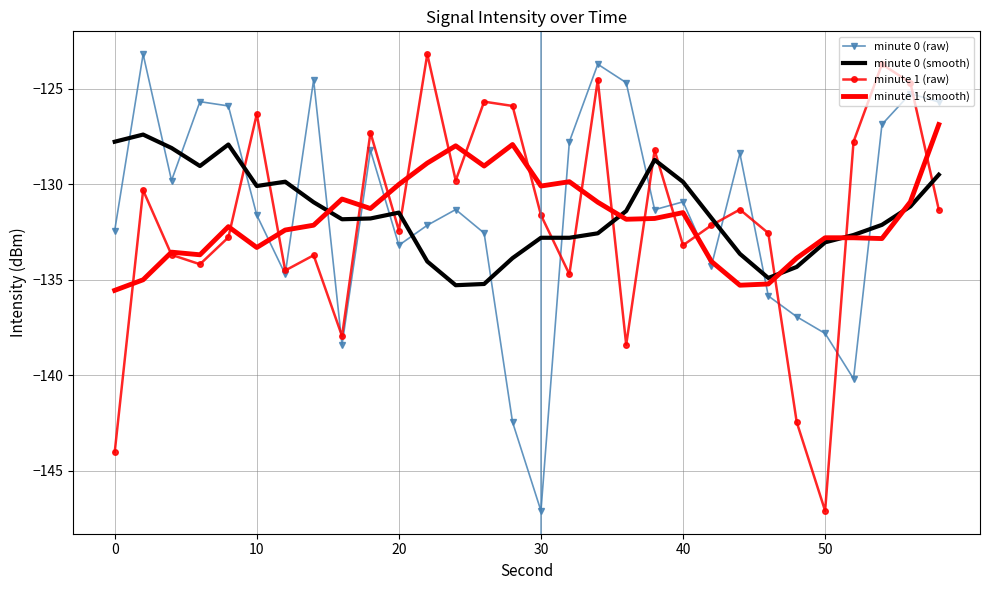

In minute 1 (smooth), how many points are higher than both neighbors (excluding endpoints)?

8